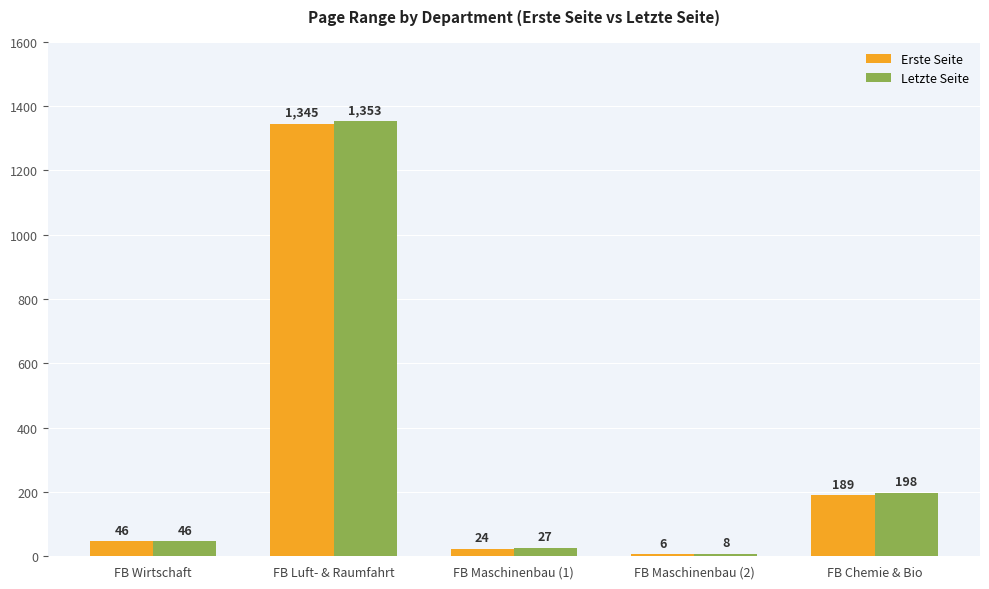

At which label does Erste Seite reach its minimum?

FB Maschinenbau (2)